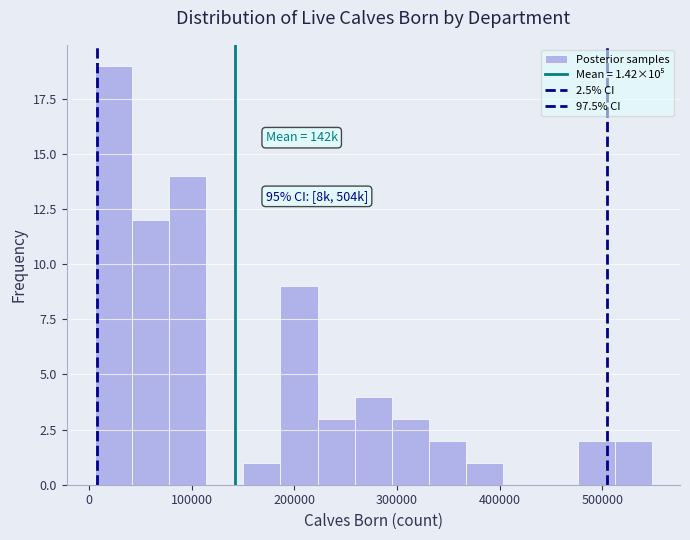

Read against the x-axis, roughly where is the centre of the tallest bar?

20000